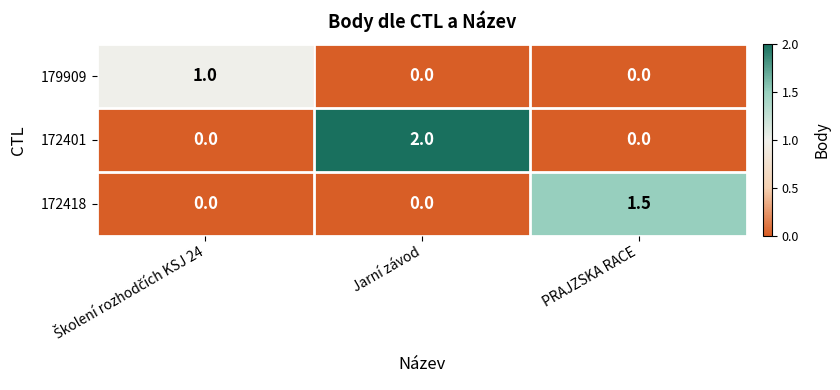

Reading left to right, extract all data points from this chart.

179909: 1.0	0.0	0.0
172401: 0.0	2.0	0.0
172418: 0.0	0.0	1.5